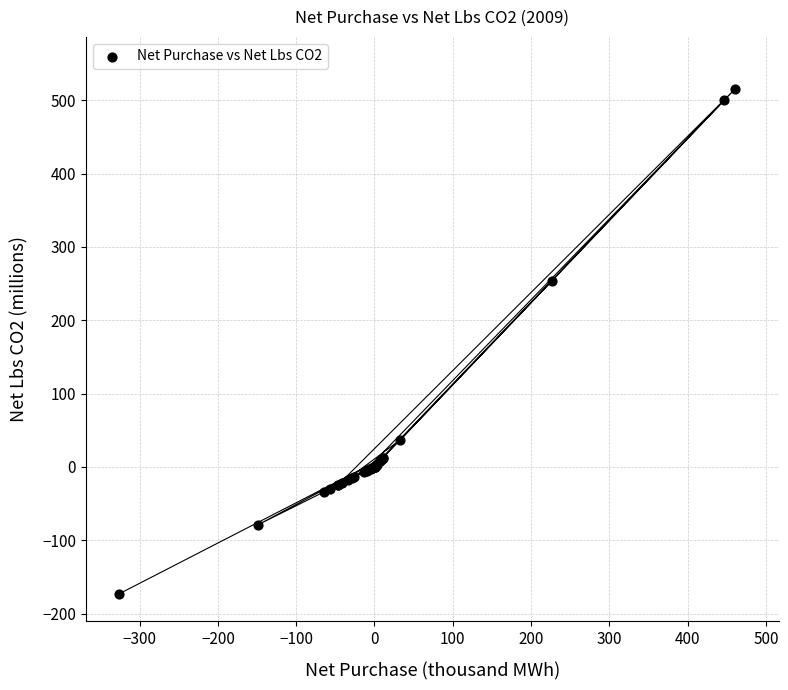

What Y value in the scatter plot is closest to 170?

254.0